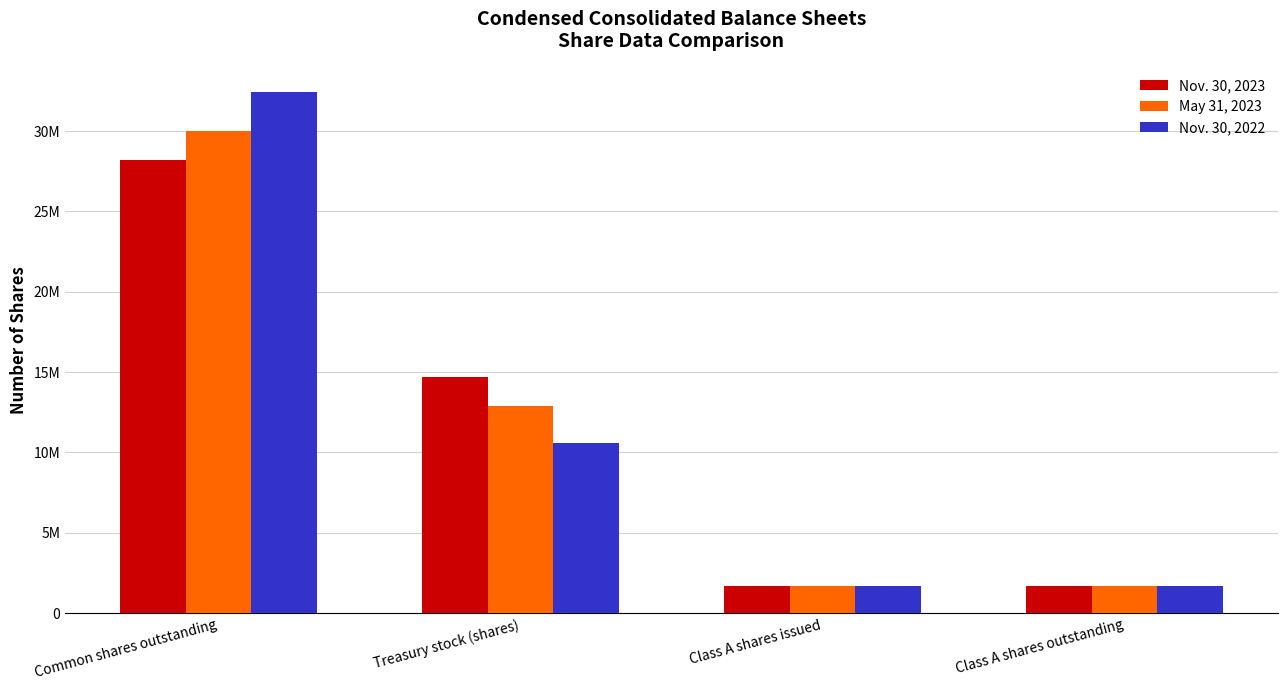

Where is Nov. 30, 2023 nearest to the value 14950000?

Treasury stock (shares)